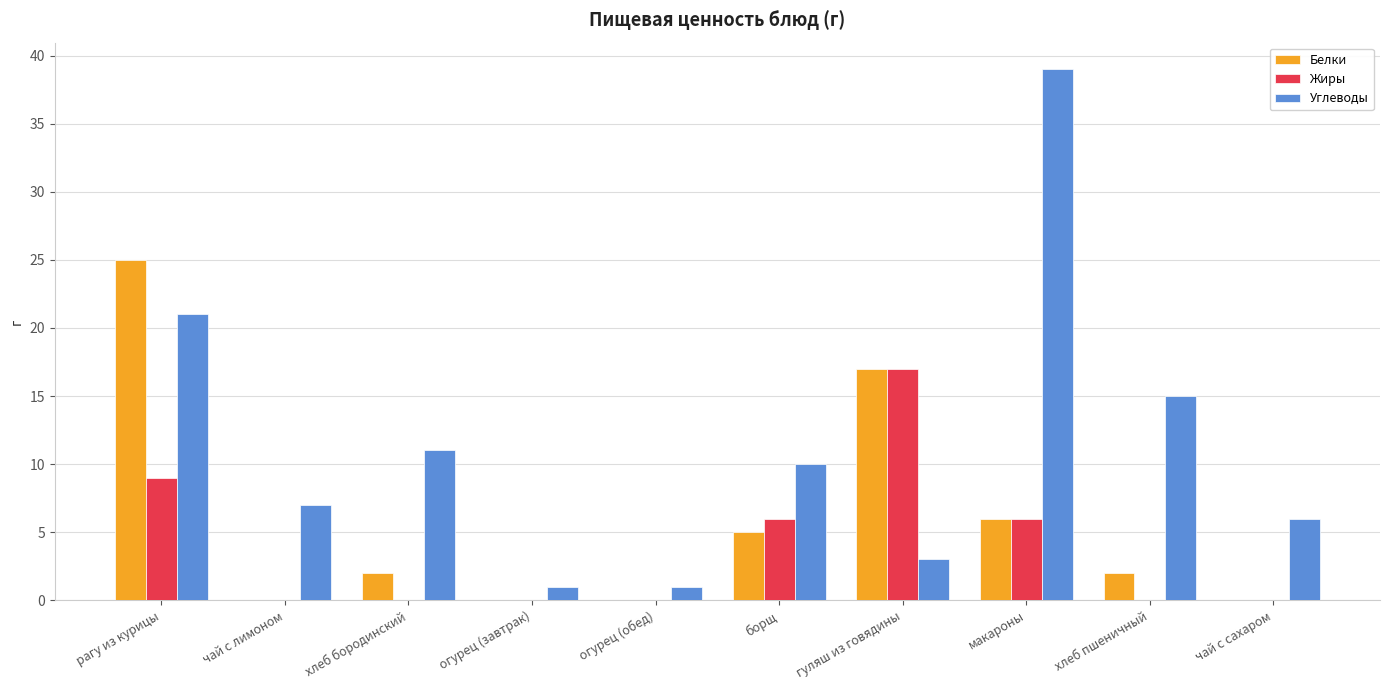

Is it true that Белки equals 6 at макароны?

True